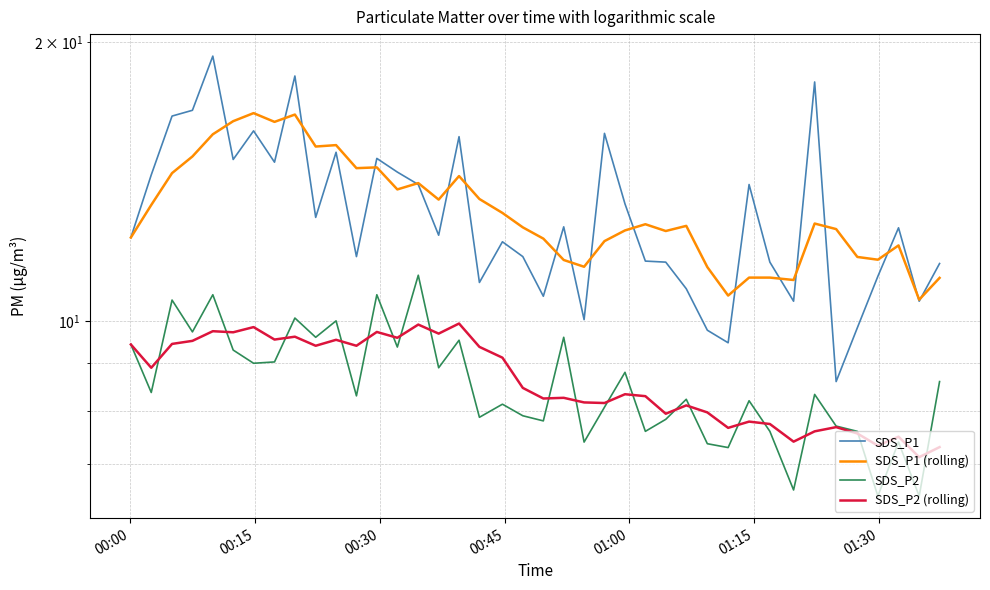

Is it true that SDS_P2 equals 12.3 at 28?

False